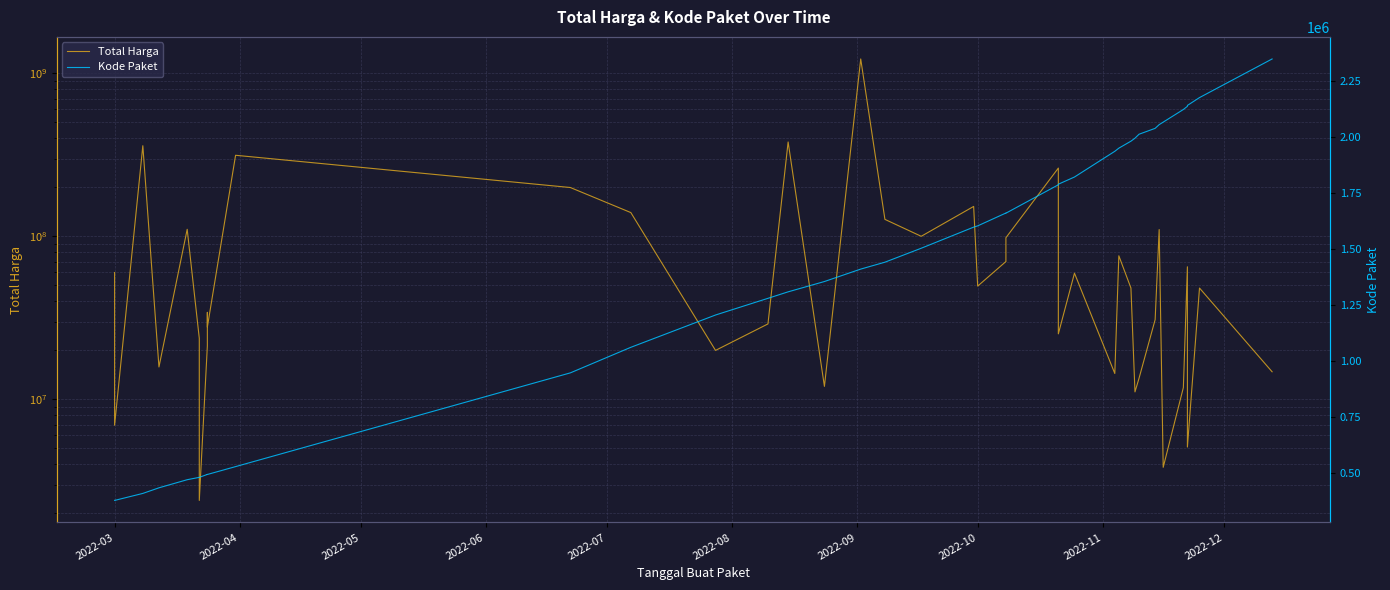

The value of Total Harga at 12 is 35107575. True or false?

False